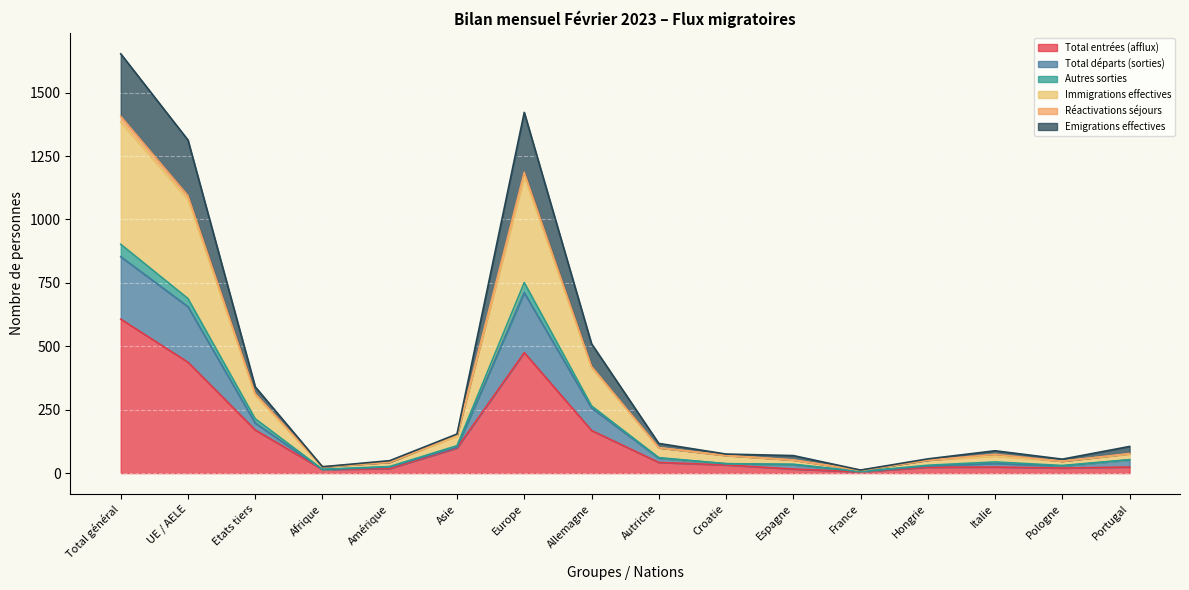

What is the maximum value for Total entrées (afflux)?

607